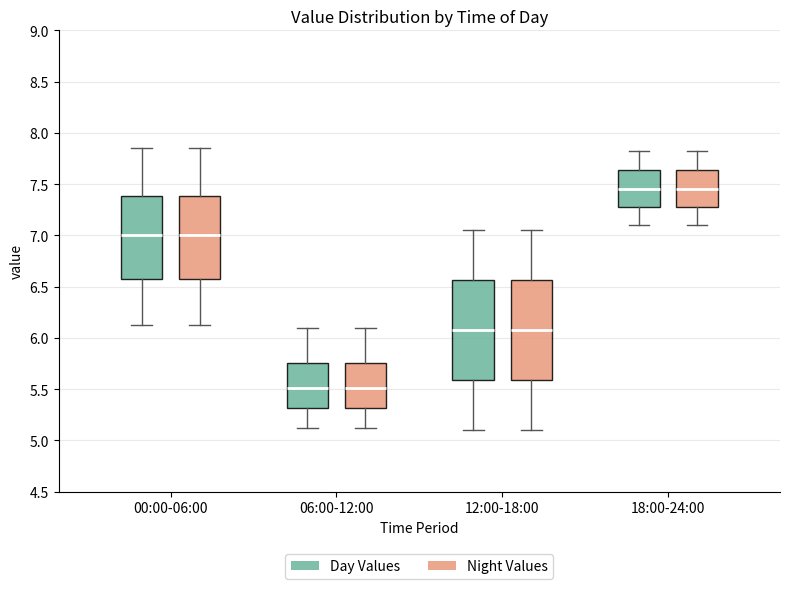

Reading left to right, read every box against the y-axis: the position of its median line, the range the box covers, and the ends of its whiskers. The values are not printed on the chart, so give them approximately, as read against the axis.

00:00-06:00 (Day Values): median 7.00, box 6.55 to 7.40, whiskers 6.15 to 7.85
00:00-06:00 (Night Values): median 7.00, box 6.55 to 7.40, whiskers 6.15 to 7.85
06:00-12:00 (Day Values): median 5.50, box 5.30 to 5.75, whiskers 5.10 to 6.10
06:00-12:00 (Night Values): median 5.50, box 5.30 to 5.75, whiskers 5.10 to 6.10
12:00-18:00 (Day Values): median 6.10, box 5.60 to 6.55, whiskers 5.10 to 7.05
12:00-18:00 (Night Values): median 6.10, box 5.60 to 6.55, whiskers 5.10 to 7.05
18:00-24:00 (Day Values): median 7.45, box 7.25 to 7.65, whiskers 7.10 to 7.80
18:00-24:00 (Night Values): median 7.45, box 7.25 to 7.65, whiskers 7.10 to 7.80